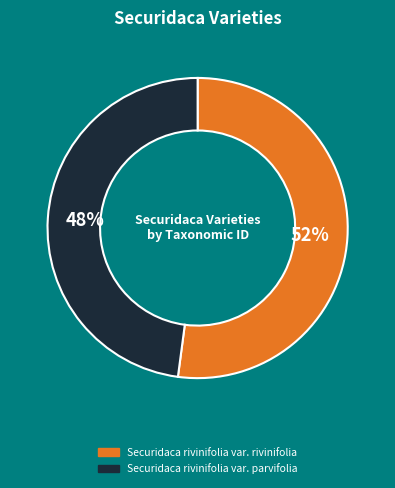

How many slices are in this pie chart?

2